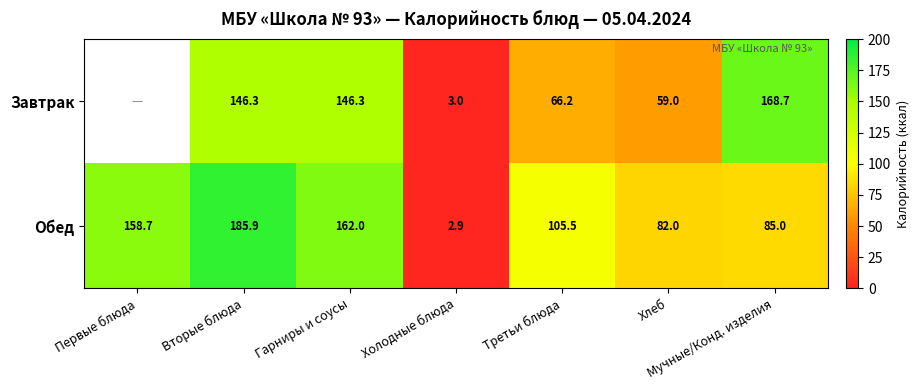

Rank the categories by Обед value from lowest to highest.

Холодные блюда, Хлеб, Мучные/Конд. изделия, Третьи блюда, Первые блюда, Гарниры и соусы, Вторые блюда